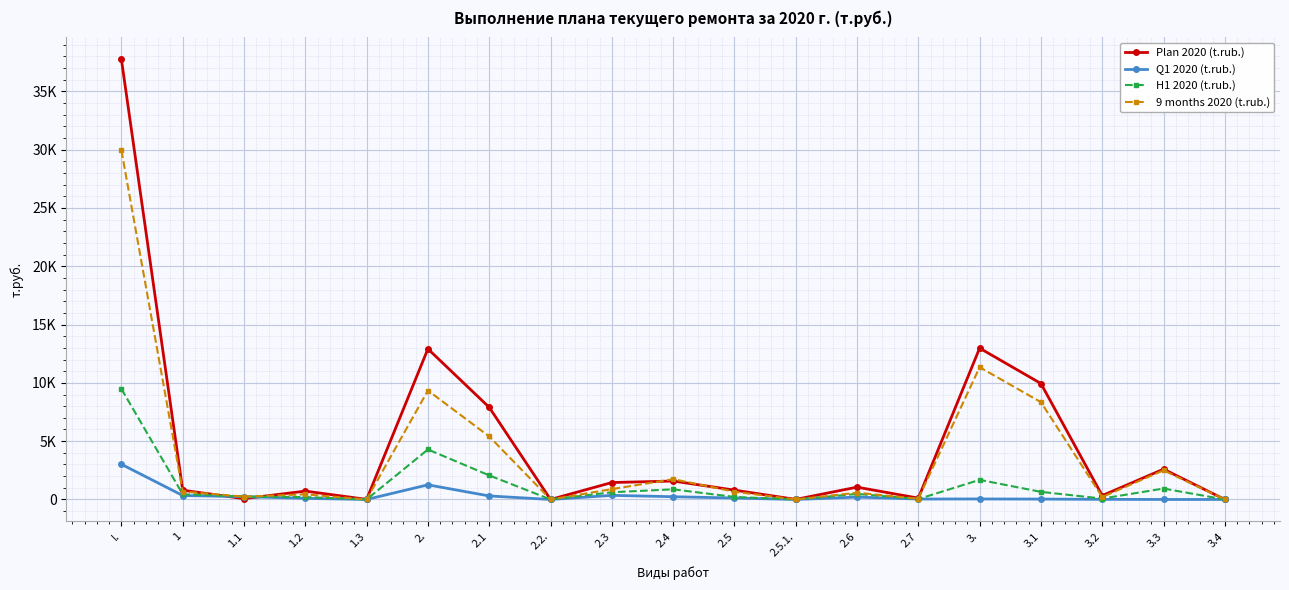

What is the difference between the second highest and second lowest values in the 9 months 2020 (t.rub.) series?

11342.1